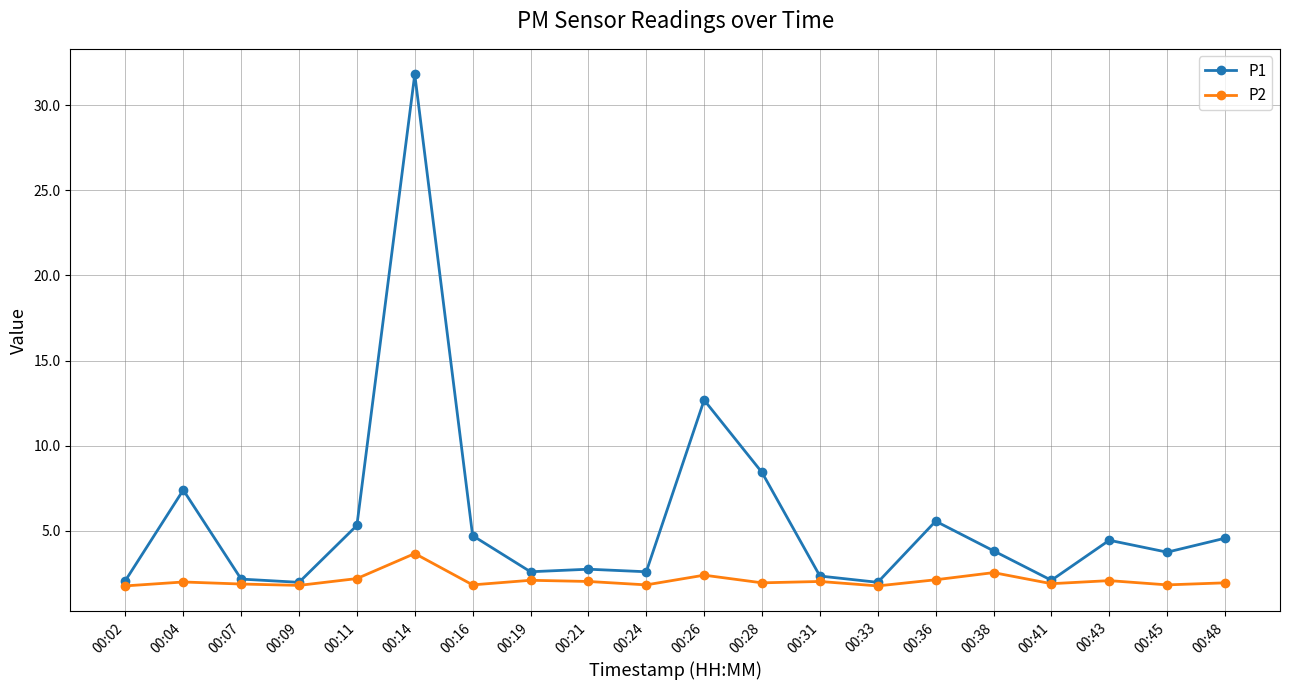

List the series in order of their peak value, lowest first.

P2, P1